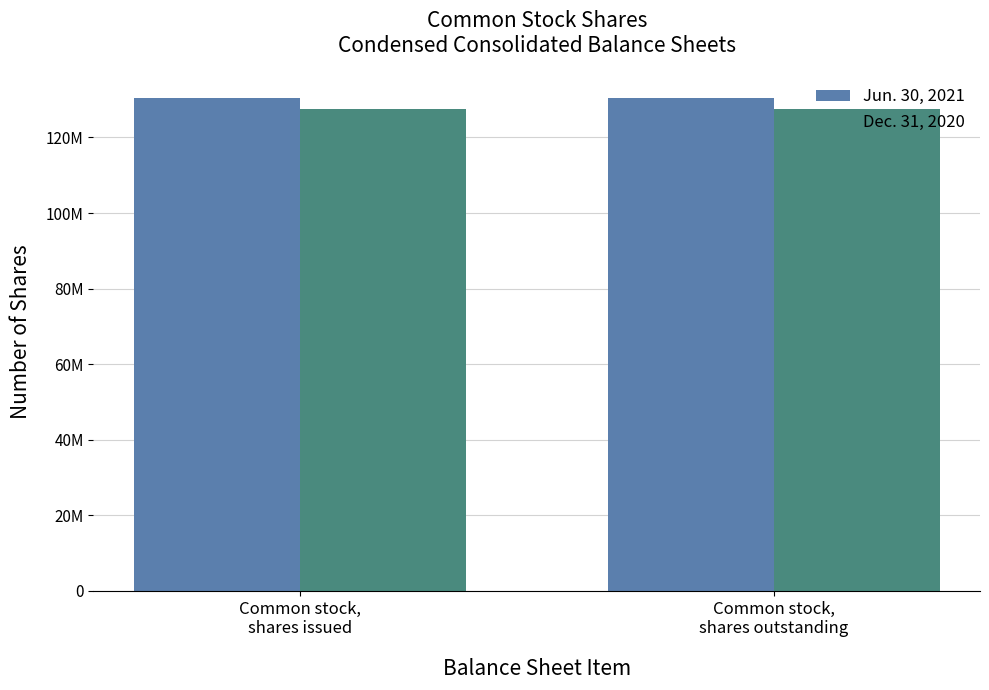

What value does the Dec. 31, 2020 series have at Common stock,
shares outstanding?

127416740